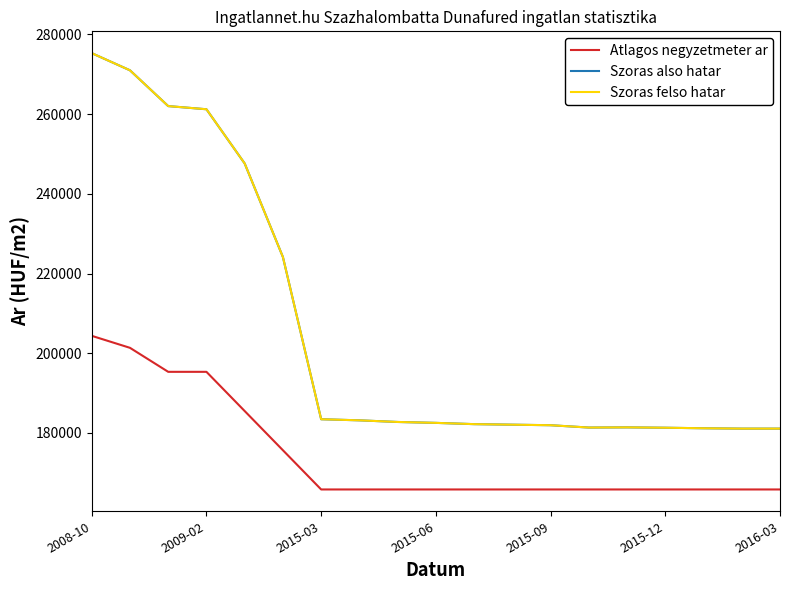

How many lines are shown in the chart?

3